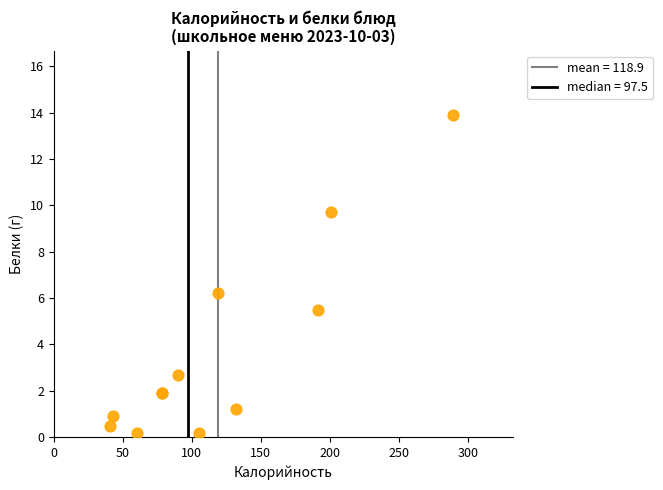

What Y value in the scatter plot is closest to 7?

6.2